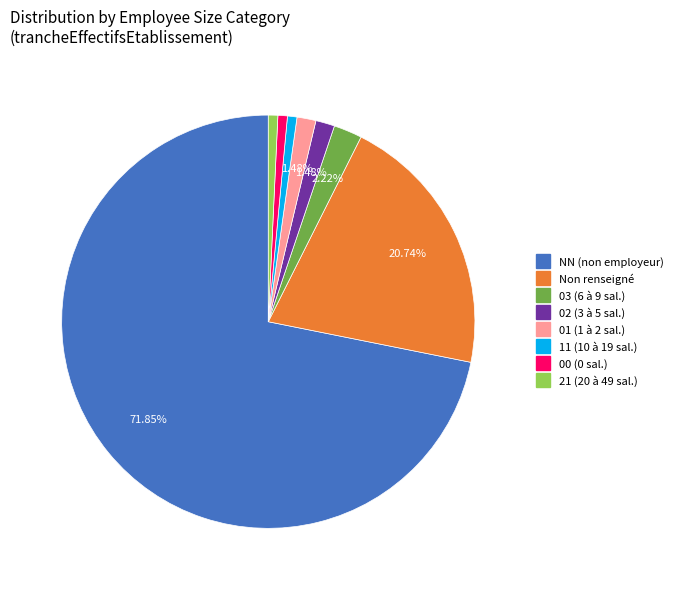

To the nearest percent, what is the average slice percentage?

12%